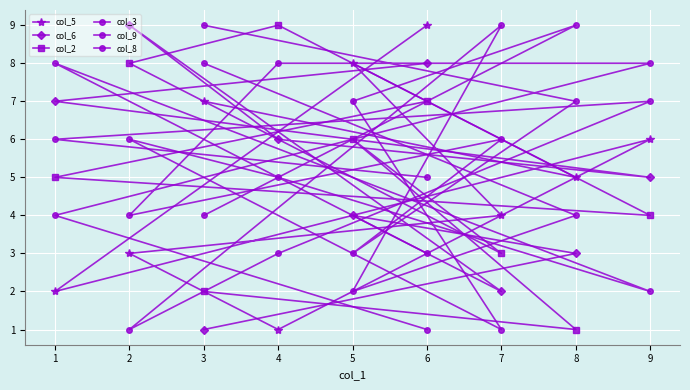

What is the greatest value displayed?

9